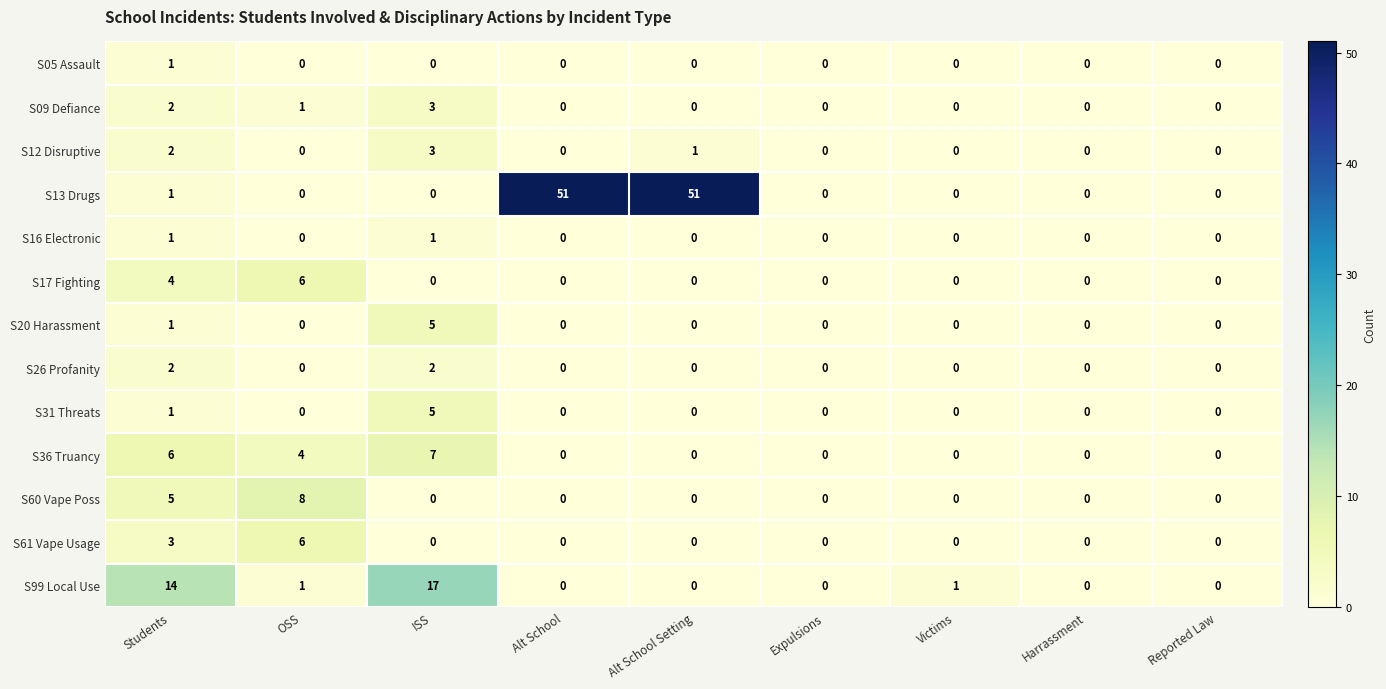

Which series changed the most between ISS and Victims?

S99 Local Use